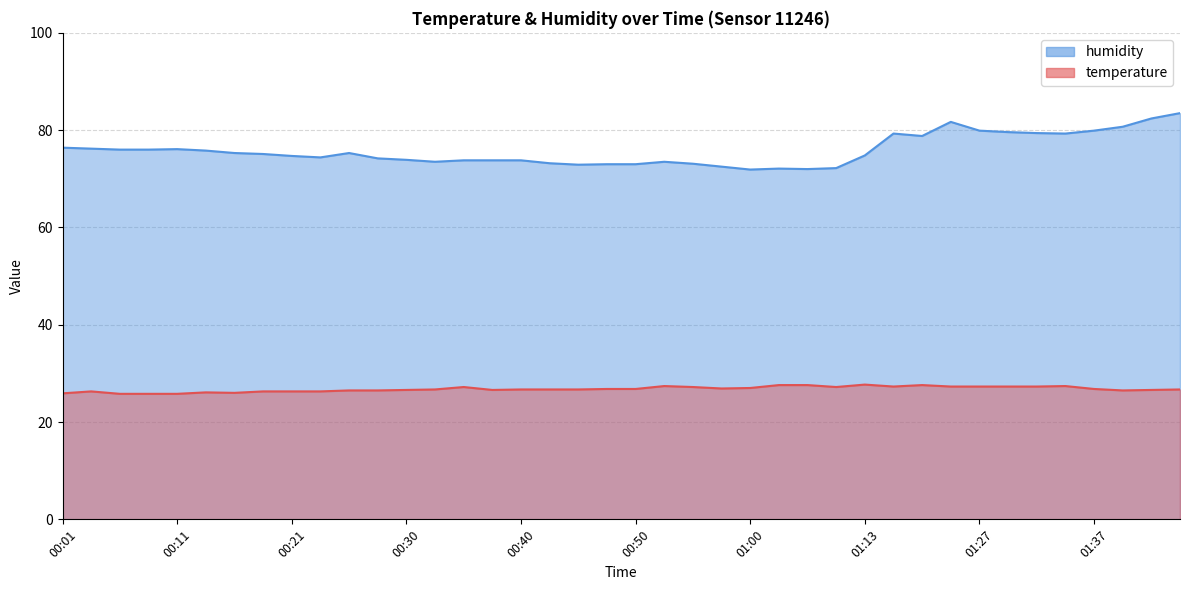

How many values in the temperature series are below 26?

4